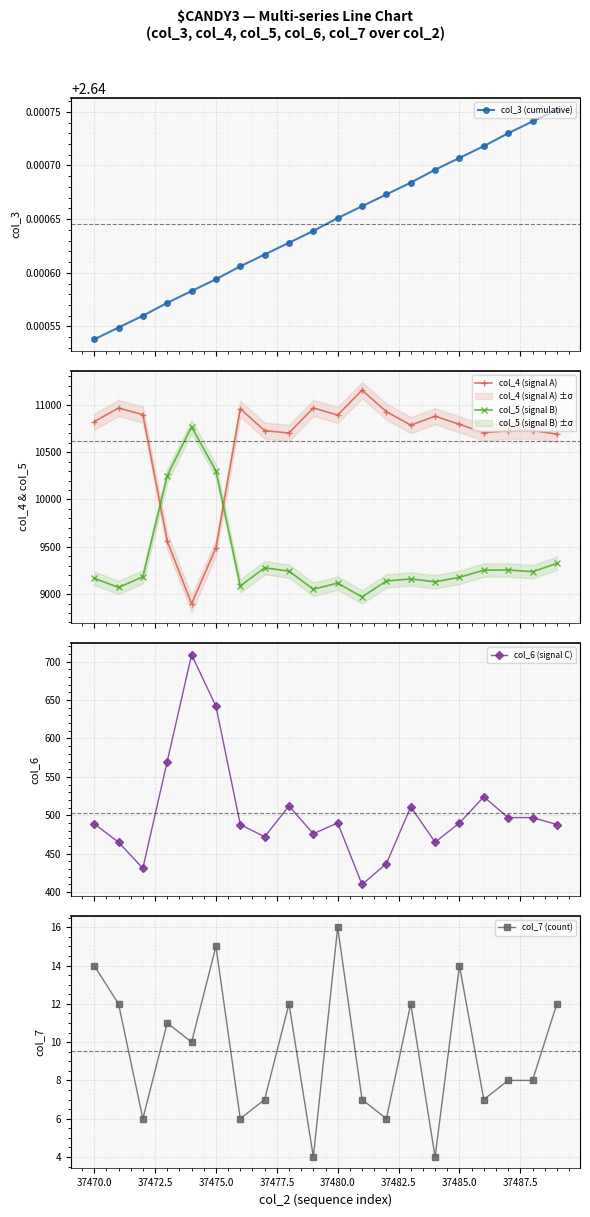

What are all the series names shown in the legend?

col_3 (cumulative), col_4 (signal A), col_5 (signal B), col_6 (signal C), col_7 (count)